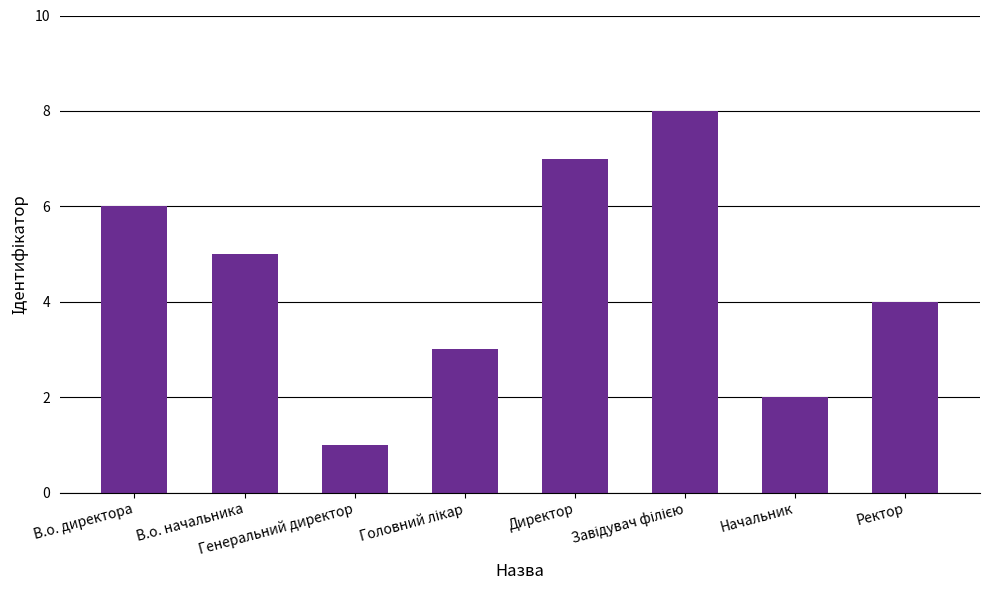

How many distinct data groups are displayed?

1